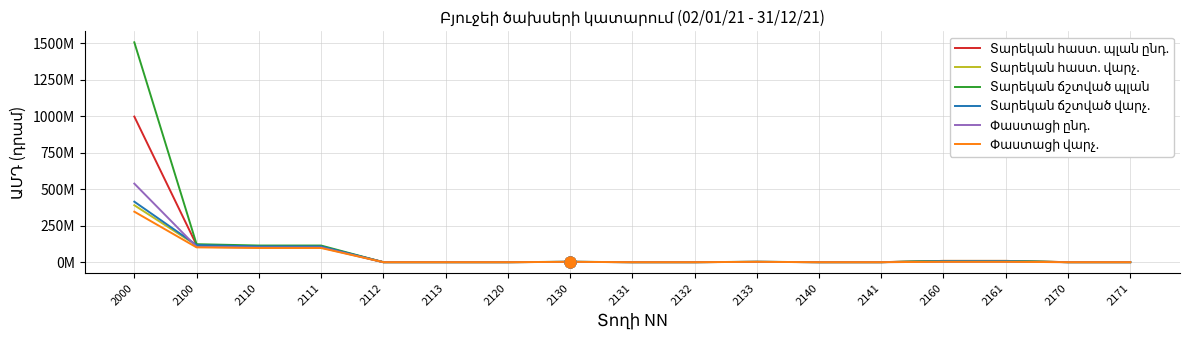

Which series has the largest Y range (max minus min)?

Տարեկան ճշտված պլան